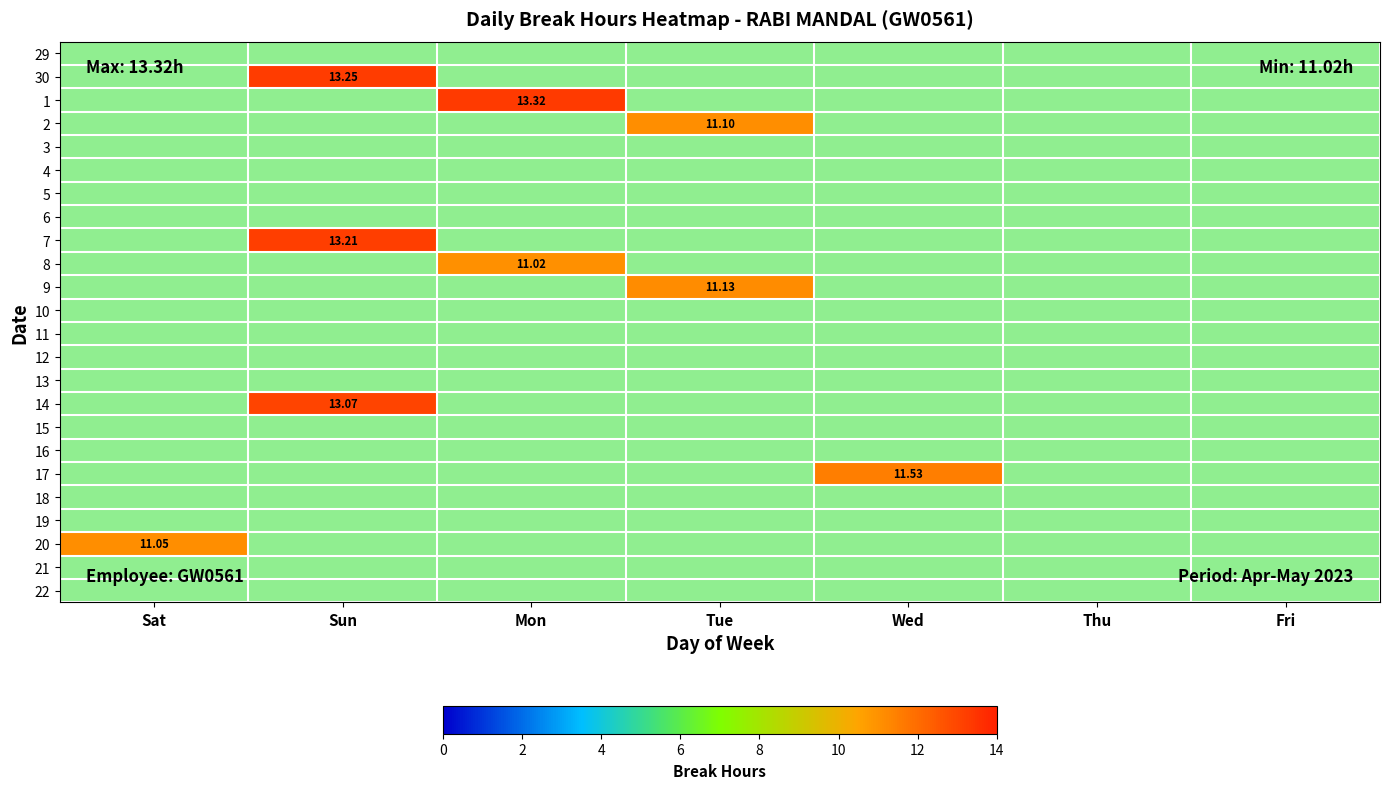

Which label corresponds to the largest value in the chart?

Mon